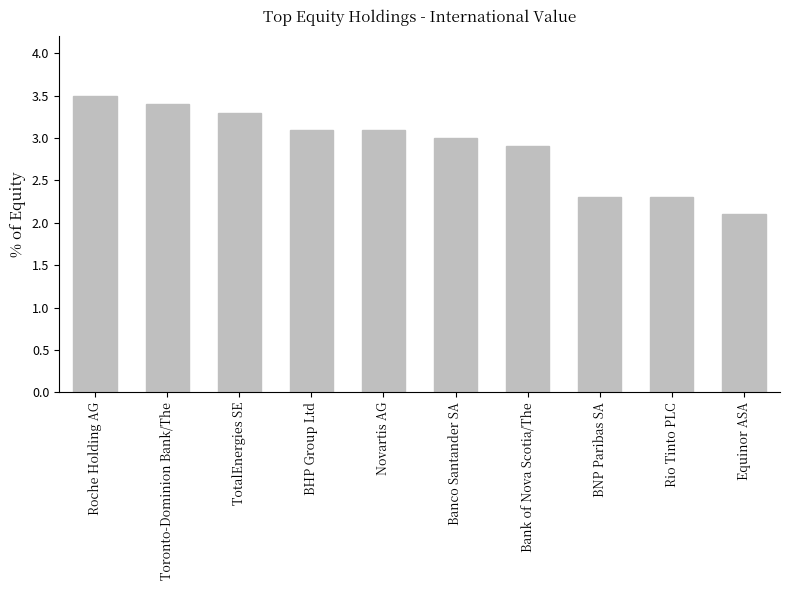

What position from the left is BHP Group Ltd?

4